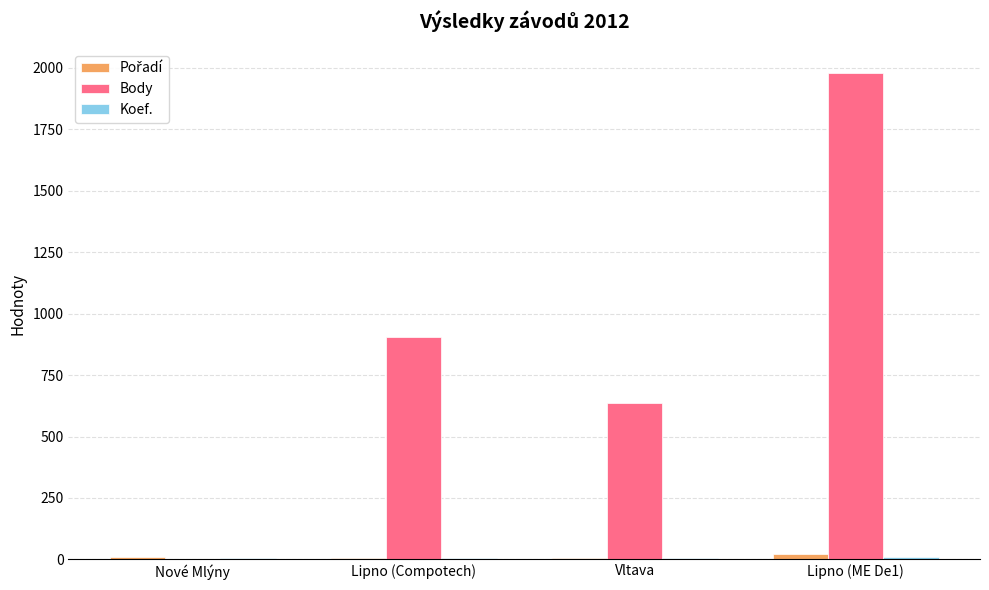

What is the maximum value shown in the chart?

1979